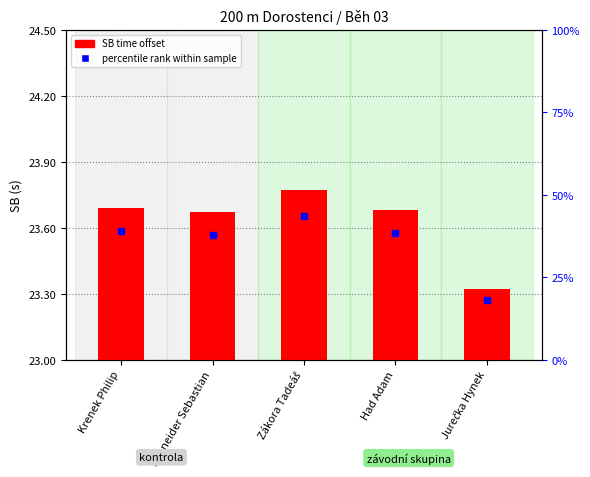

List the labels in order of value, smallest first.

Jurečka Hynek, Schneider Sebastian, Had Adam, Krenek Philip, Zákora Tadeáš